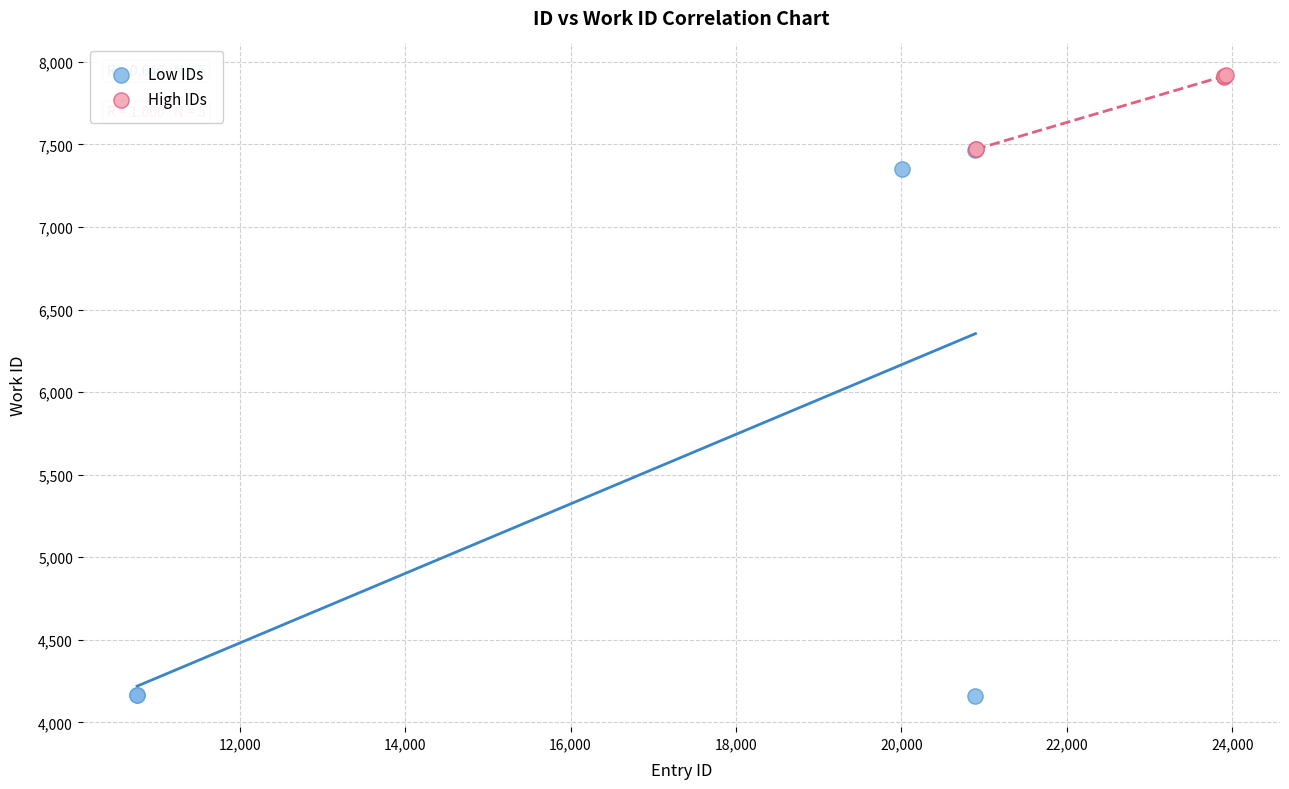

Which series reaches the minimum Y coordinate?

Low IDs